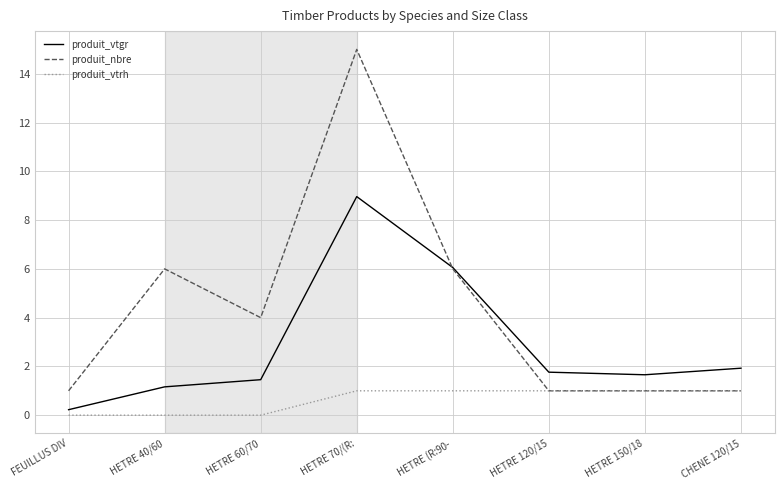

Rank the series by their maximum value, from highest to lowest.

produit_nbre, produit_vtgr, produit_vtrh